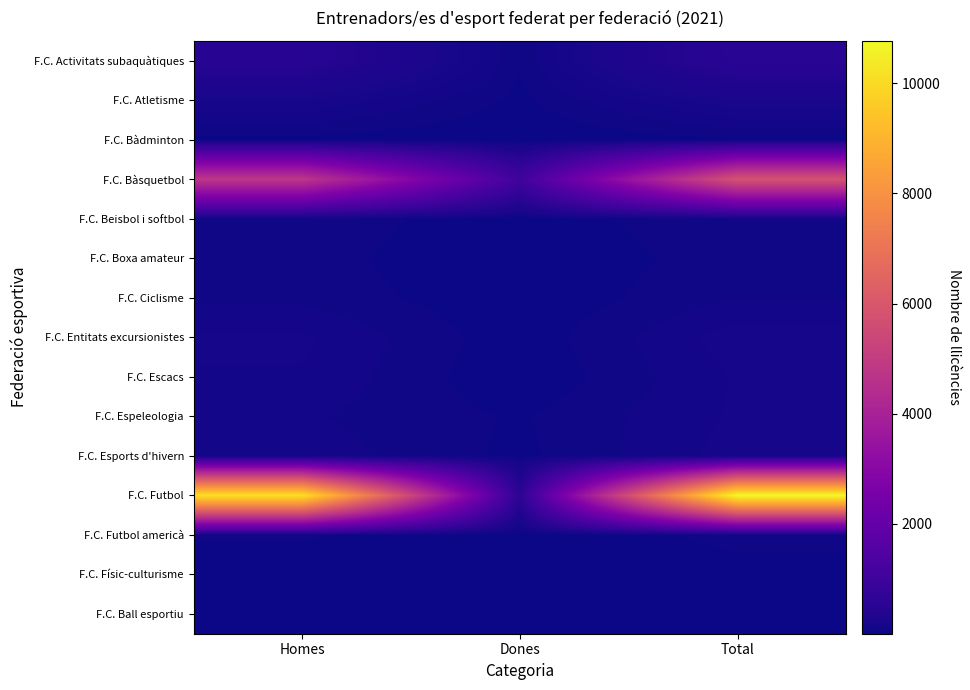

What is the maximum value shown in the chart?

10770